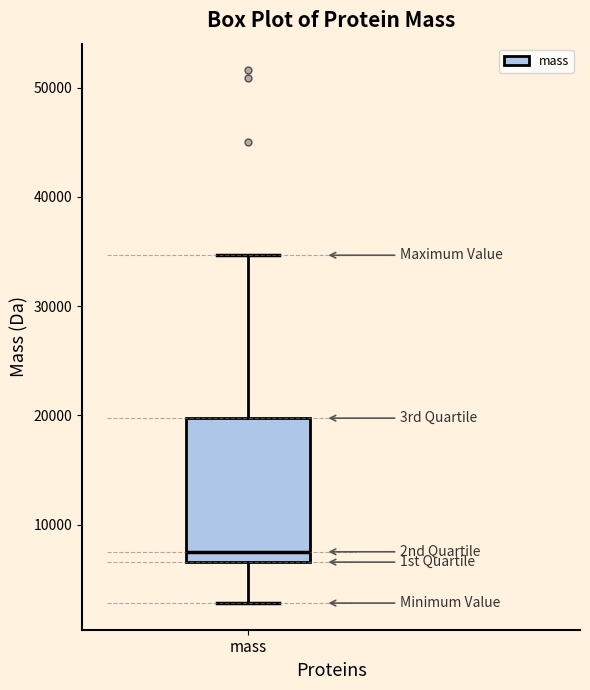

Transcribe this box plot: give where the median line is, the range the box spans, and where the two whiskers end, as read against the y-axis. The values are not printed on the chart, so give them approximately, as read against the axis.

median 8000, box 7000 to 20000, whiskers 3000 to 35000